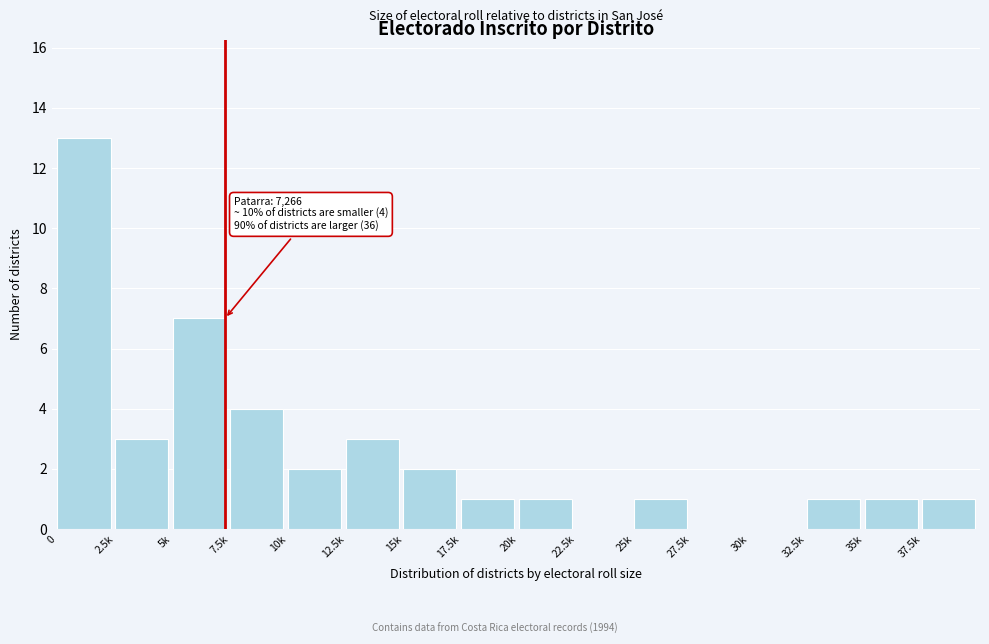

Reading right to left, extract all data points from this chart.

37.5k=1	35k=1	32.5k=1	30k=0	27.5k=0	25k=1	22.5k=0	20k=1	17.5k=1	15k=2	12.5k=3	10k=2	7.5k=4	5k=7	2.5k=3	0=13